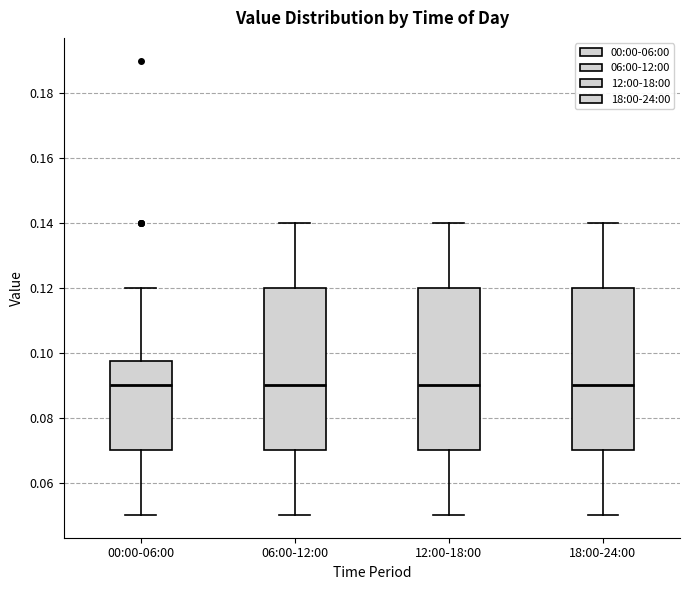

Reading left to right, transcribe this box plot: for each box, give where its median line is, the range the box spans, and where its two whiskers end, as read against the y-axis. The values are not printed on the chart, so give them approximately, as read against the axis.

00:00-06:00: median 0.090, box 0.070 to 0.098, whiskers 0.050 to 0.120
06:00-12:00: median 0.090, box 0.070 to 0.120, whiskers 0.050 to 0.140
12:00-18:00: median 0.090, box 0.070 to 0.120, whiskers 0.050 to 0.140
18:00-24:00: median 0.090, box 0.070 to 0.120, whiskers 0.050 to 0.140